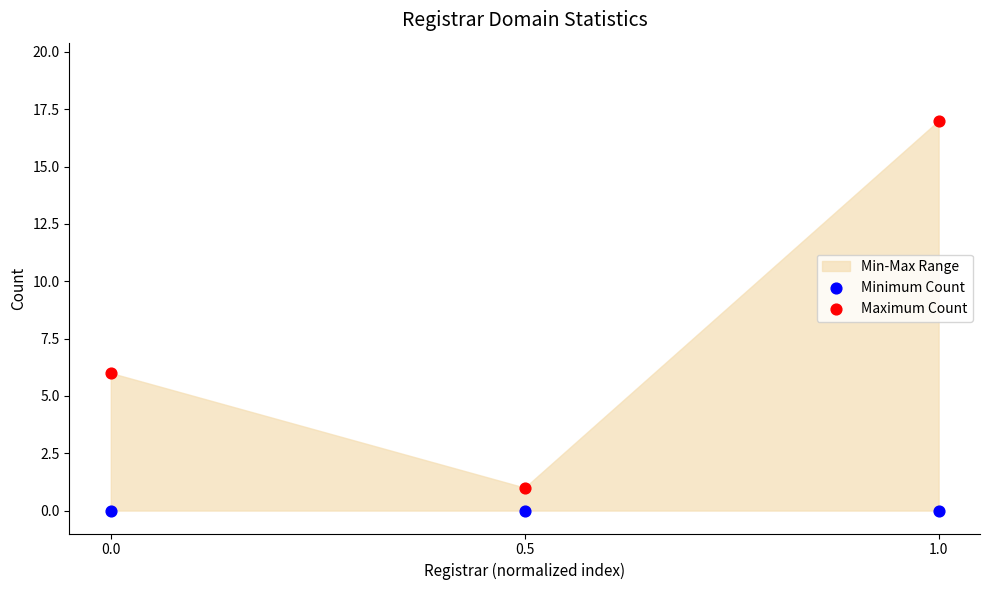

Which series reaches the maximum Y coordinate?

Maximum Count